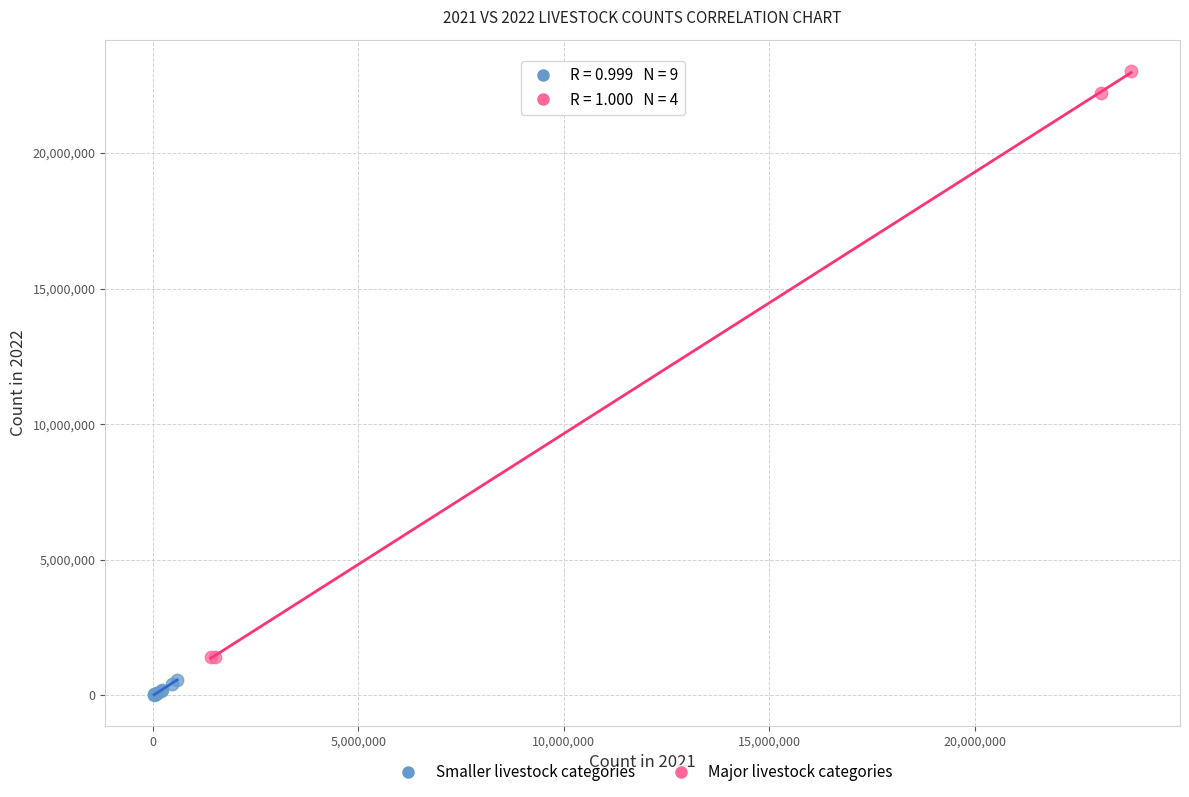

Which series contains the highest Y value?

Major livestock categories